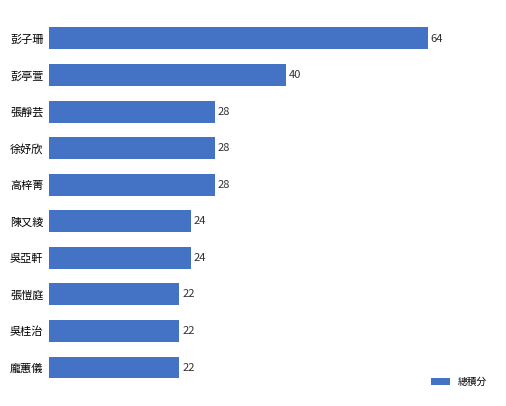

Where is the data nearest to the value 43?

彭亭萱